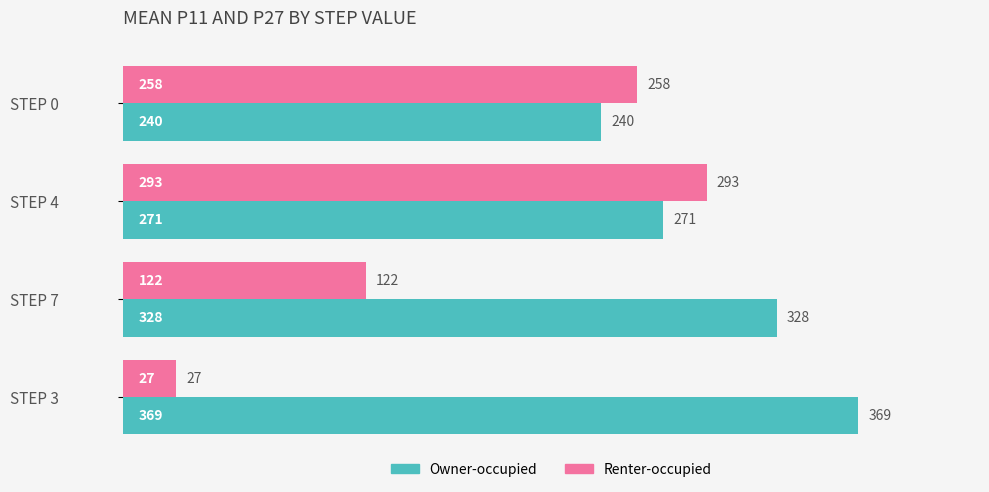

Read the Owner-occupied value at STEP 7, to the nearest 10.

330